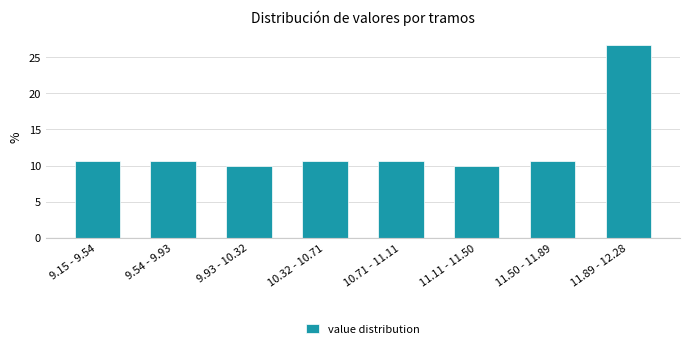

Reading left to right, list all the values displayed in this chart.

10.7	10.7	10.0	10.7	10.7	10.0	10.7	26.7